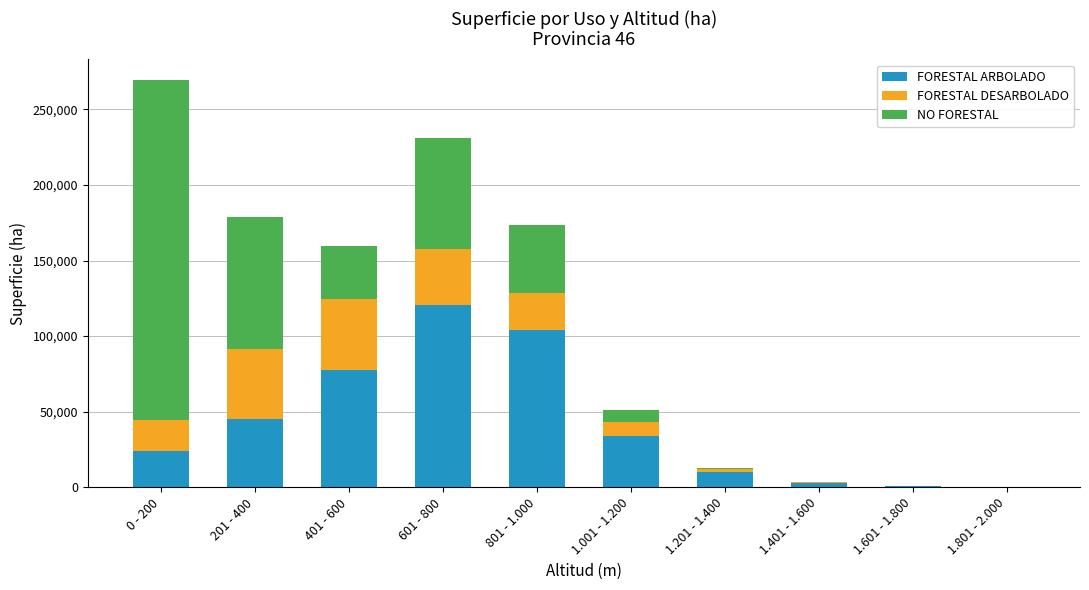

At which category is the sum across all series the highest?

0 - 200